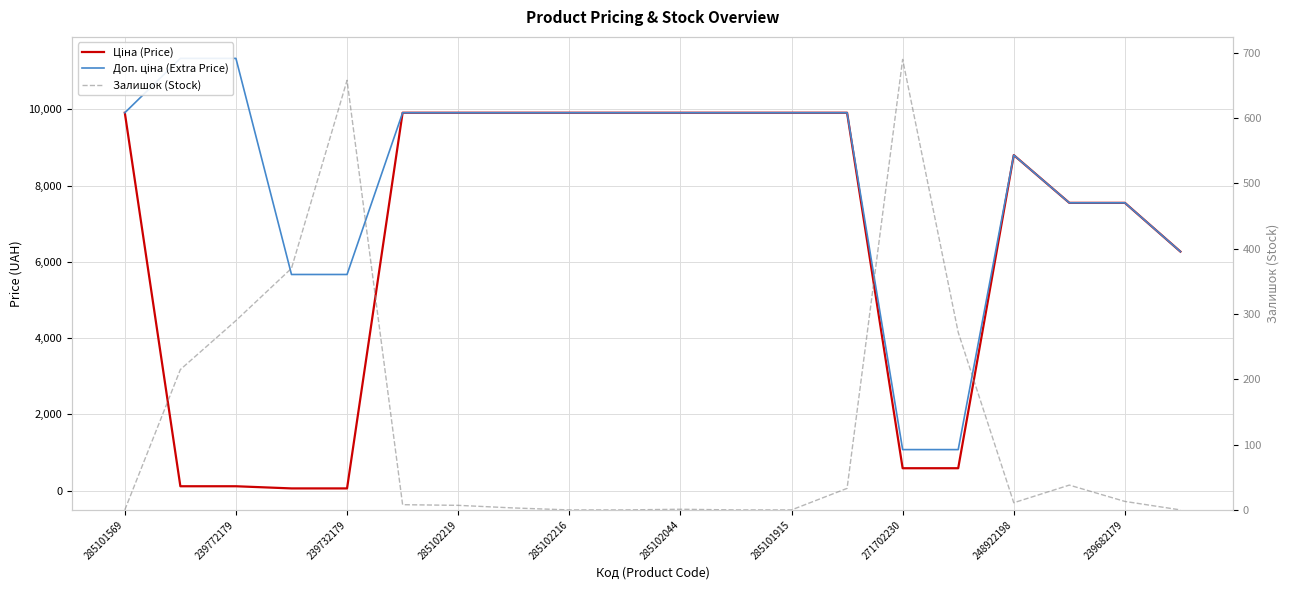

Reading left to right, what are all the values shown in this chart?

Ціна (Price): 9908.5	113.3	113.3	56.7	56.7	9908.5	9908.5	9908.5	9908.5	9908.5	9908.5	9908.5	9908.5	9908.5	586.0	586.0	8797.6	7545.9	7545.9	6266.7
Доп. ціна (Extra Price): 9908.5	11334.0	11334.0	5667.0	5667.0	9908.5	9908.5	9908.5	9908.5	9908.5	9908.5	9908.5	9908.5	9908.5	1074.5	1074.5	8797.6	7545.9	7545.9	6266.7
Залишок (Stock): 0.0	215.0	290.0	370.0	658.0	8.0	7.0	3.0	0.0	0.0	1.0	0.0	0.0	33.0	690.0	272.0	11.0	38.0	13.0	0.0